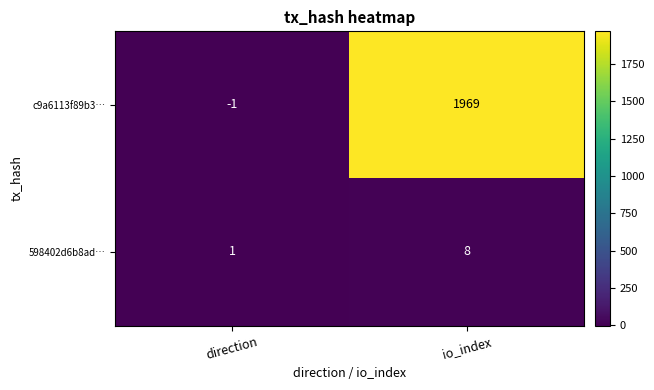

What is the average value of the c9a6113f89b3… series?

984